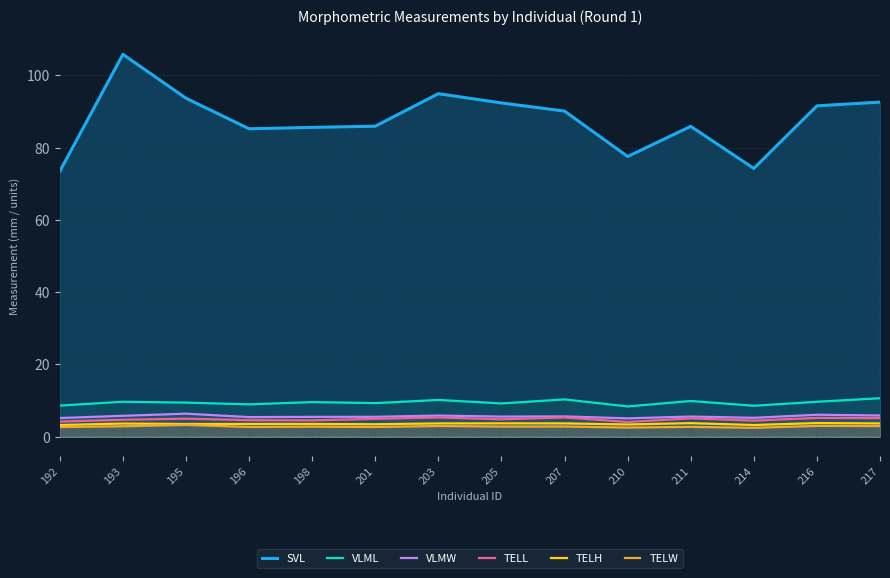

Which series has the largest range (max minus min)?

SVL